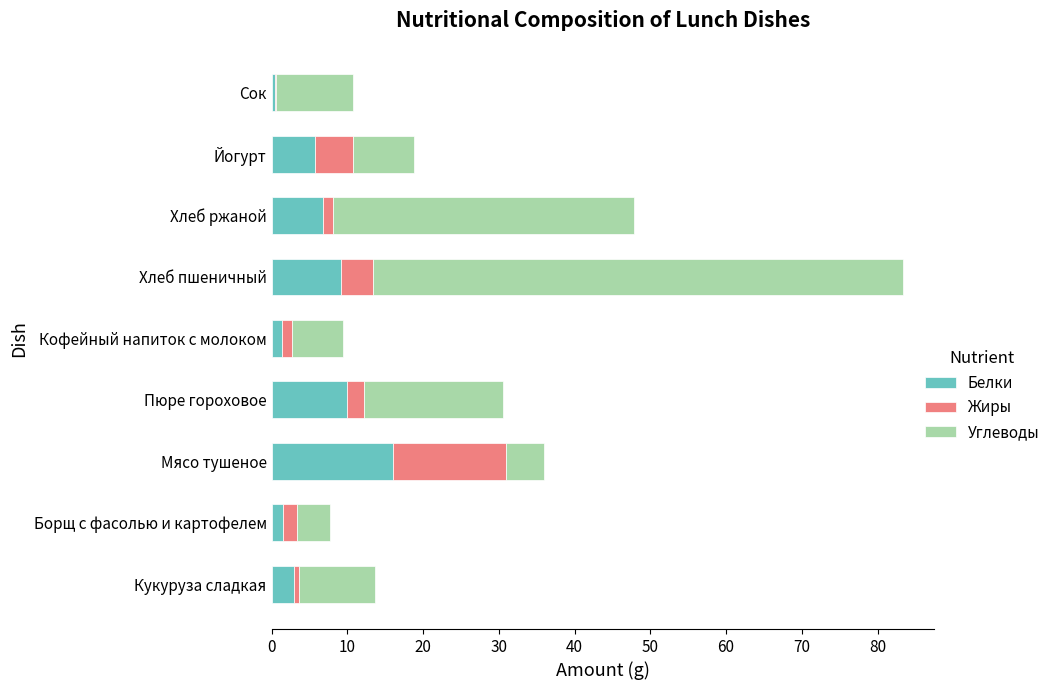

How many data points does each series have?

9